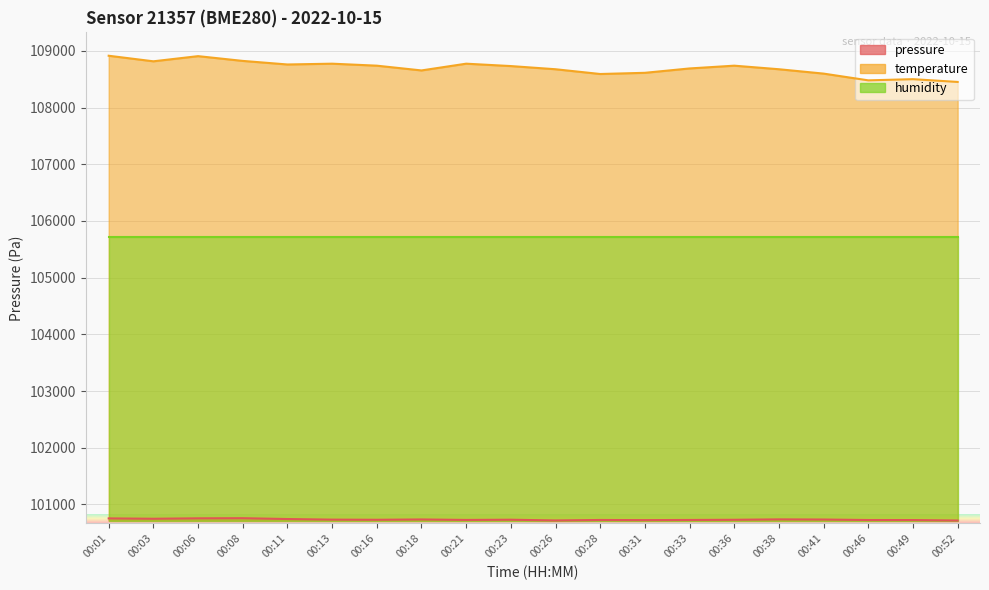

Between 00:13 and 00:41, which is larger?

00:41